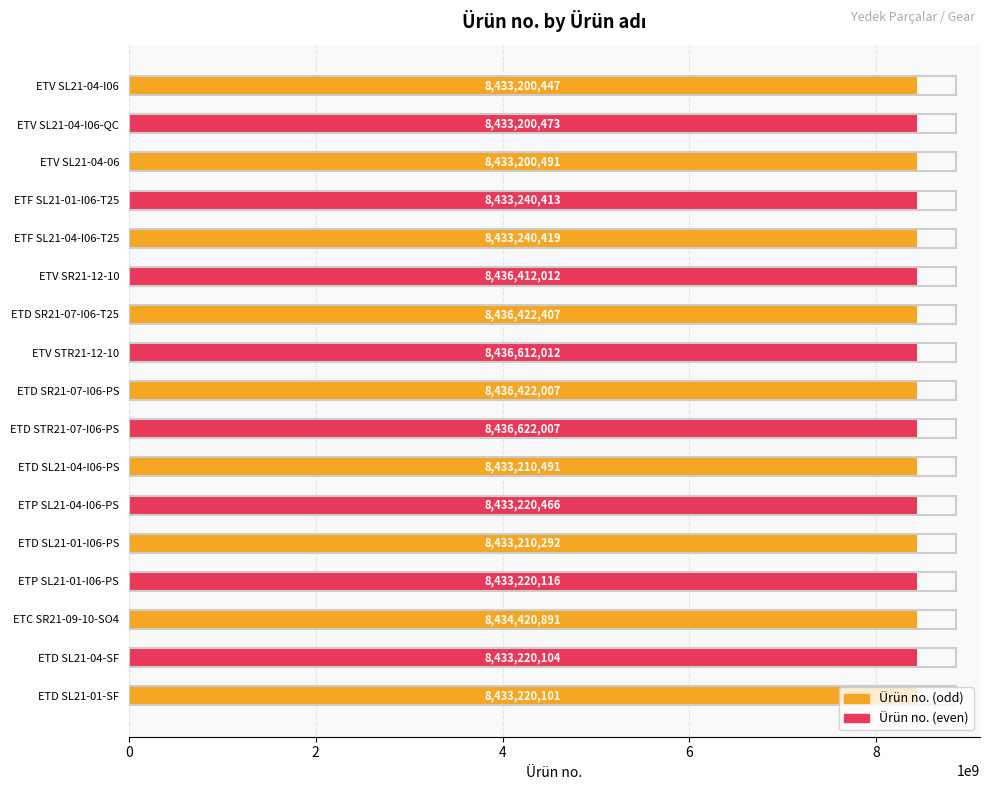

Rank the categories by value from highest to lowest.

ETD STR21-07-I06-PS, ETV STR21-12-10, ETD SR21-07-I06-T25, ETD SR21-07-I06-PS, ETV SR21-12-10, ETC SR21-09-10-SO4, ETF SL21-04-I06-T25, ETF SL21-01-I06-T25, ETP SL21-04-I06-PS, ETP SL21-01-I06-PS, ETD SL21-04-SF, ETD SL21-01-SF, ETD SL21-04-I06-PS, ETD SL21-01-I06-PS, ETV SL21-04-06, ETV SL21-04-I06-QC, ETV SL21-04-I06